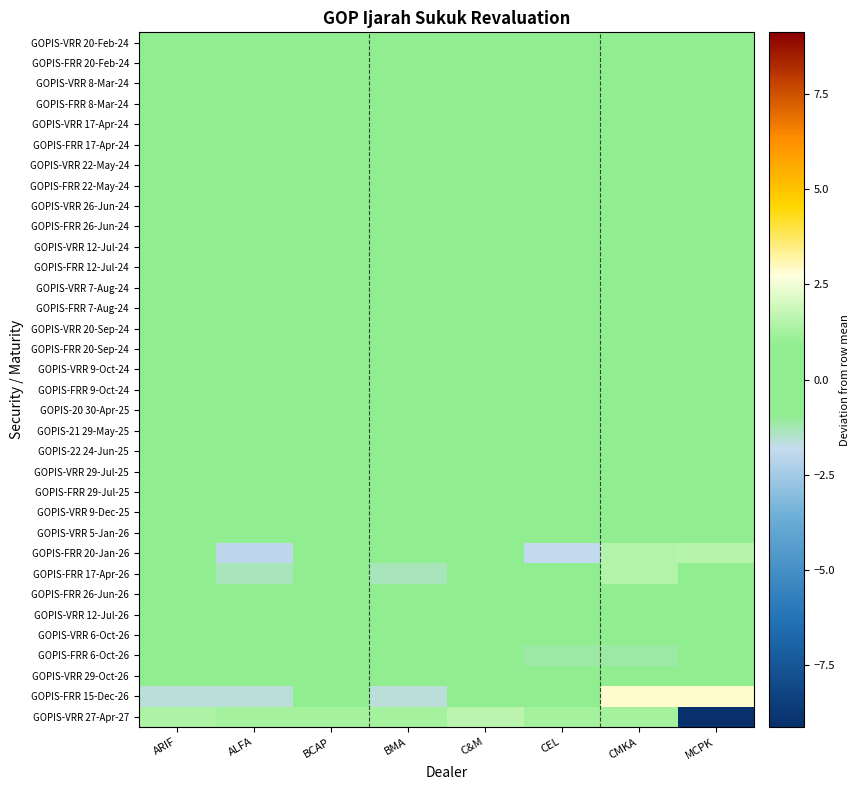

List the series in order of their peak value, highest first.

GOPIS-FRR 15-Dec-26, GOPIS-VRR 27-Apr-27, GOPIS-FRR 20-Jan-26, GOPIS-FRR 17-Apr-26, GOPIS-FRR 6-Oct-26, GOPIS-FRR 29-Jul-25, GOPIS-VRR 7-Aug-24, GOPIS-FRR 20-Feb-24, GOPIS-FRR 20-Sep-24, GOPIS-FRR 26-Jun-24, GOPIS-VRR 29-Oct-26, GOPIS-FRR 12-Jul-24, GOPIS-VRR 22-May-24, GOPIS-FRR 7-Aug-24, GOPIS-FRR 9-Oct-24, GOPIS-FRR 17-Apr-24, GOPIS-FRR 8-Mar-24, GOPIS-VRR 20-Feb-24, GOPIS-VRR 9-Oct-24, GOPIS-22 24-Jun-25, GOPIS-VRR 17-Apr-24, GOPIS-VRR 6-Oct-26, GOPIS-VRR 26-Jun-24, GOPIS-VRR 12-Jul-24, GOPIS-VRR 20-Sep-24, GOPIS-VRR 9-Dec-25, GOPIS-VRR 8-Mar-24, GOPIS-VRR 29-Jul-25, GOPIS-FRR 26-Jun-26, GOPIS-20 30-Apr-25, GOPIS-21 29-May-25, GOPIS-FRR 22-May-24, GOPIS-VRR 5-Jan-26, GOPIS-VRR 12-Jul-26